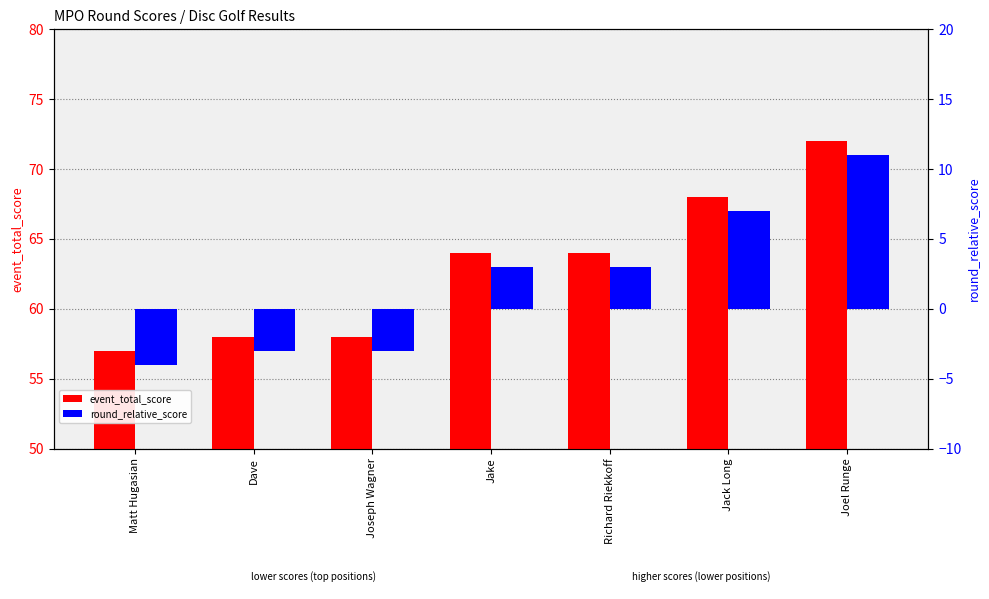

Is it true that event_total_score equals 80 at Dave?

False